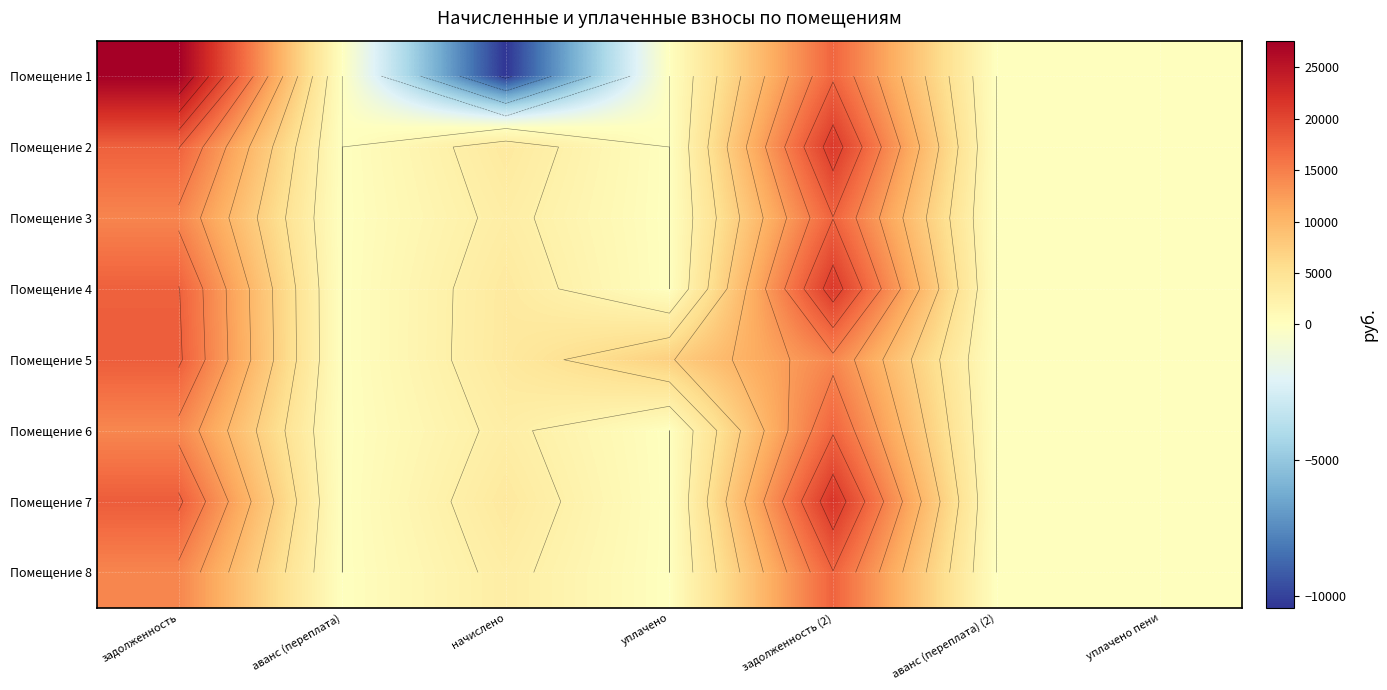

Count the number of categories in the chart.

7